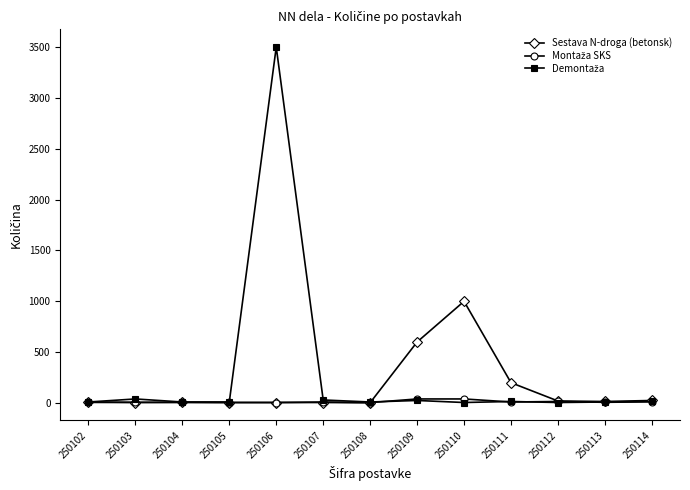

At which category is the sum across all series the highest?

250106